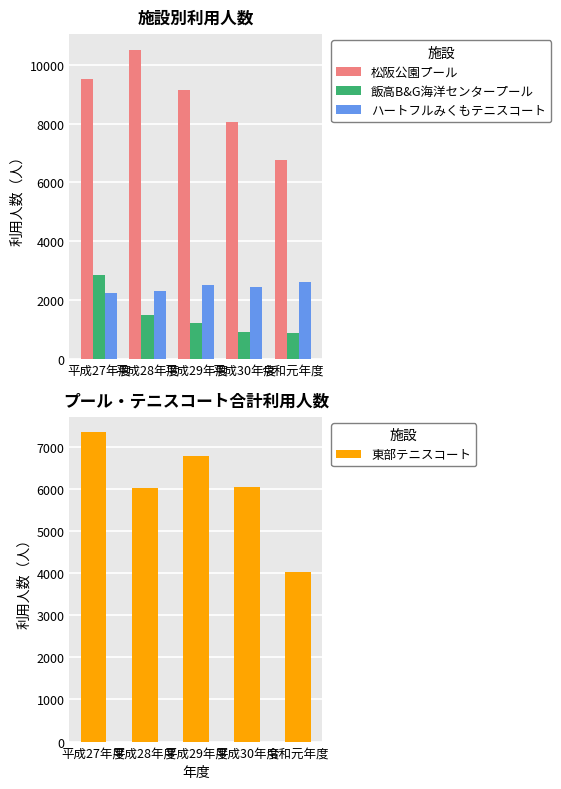

At which label does 松阪公園プール first exceed 9153?

平成27年度